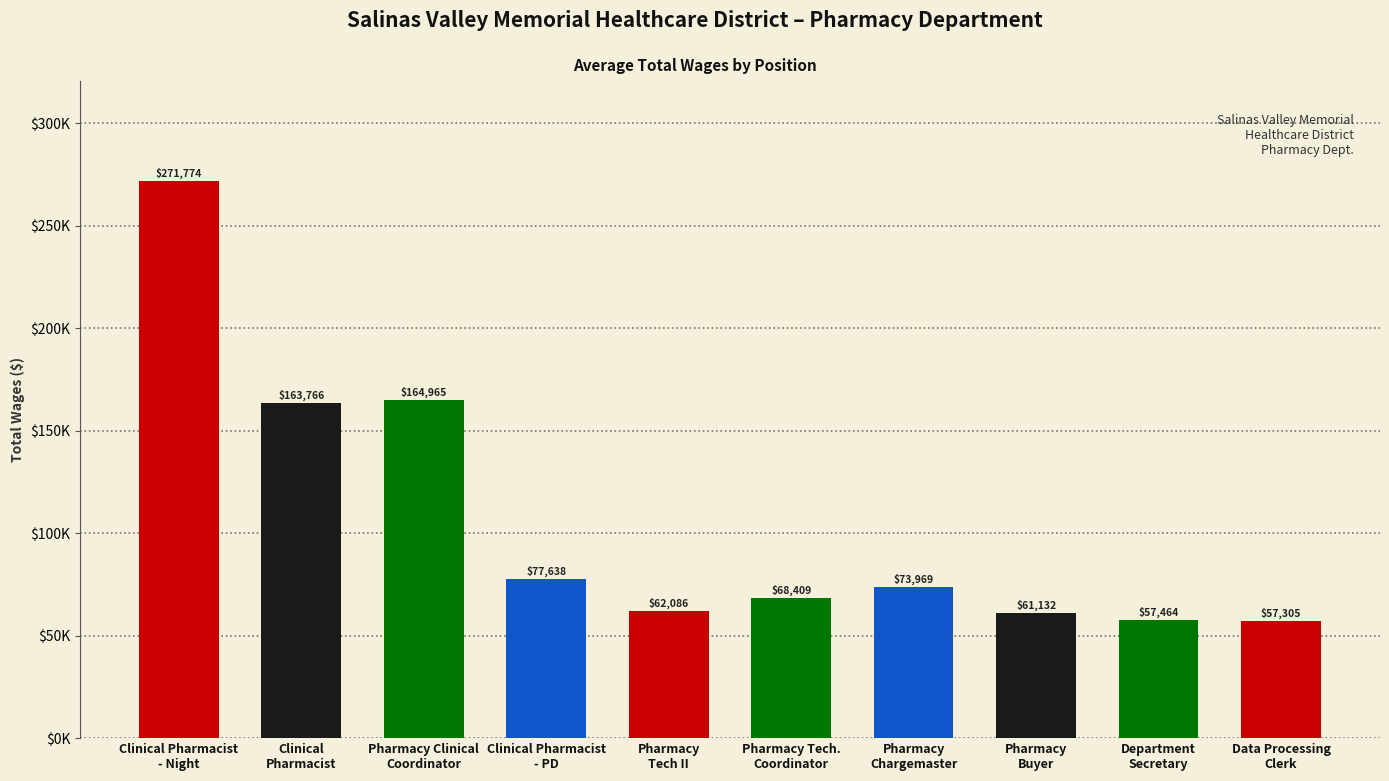

Rank the categories by value from lowest to highest.

Data Processing
Clerk, Department
Secretary, Pharmacy
Buyer, Pharmacy
Tech II, Pharmacy Tech.
Coordinator, Pharmacy
Chargemaster, Clinical Pharmacist
- PD, Clinical
Pharmacist, Pharmacy Clinical
Coordinator, Clinical Pharmacist
- Night